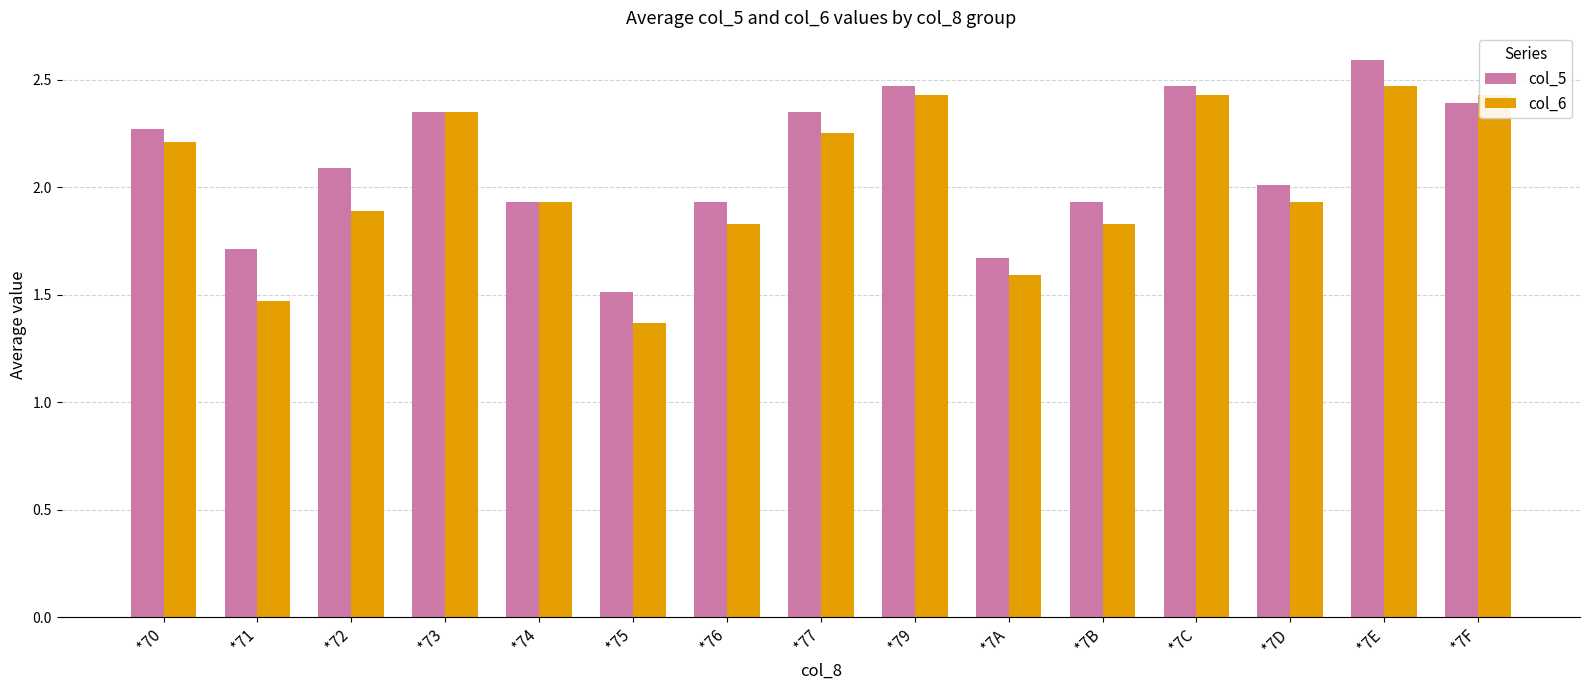

What is the difference between the col_6 values at *74 and *7C?

0.5